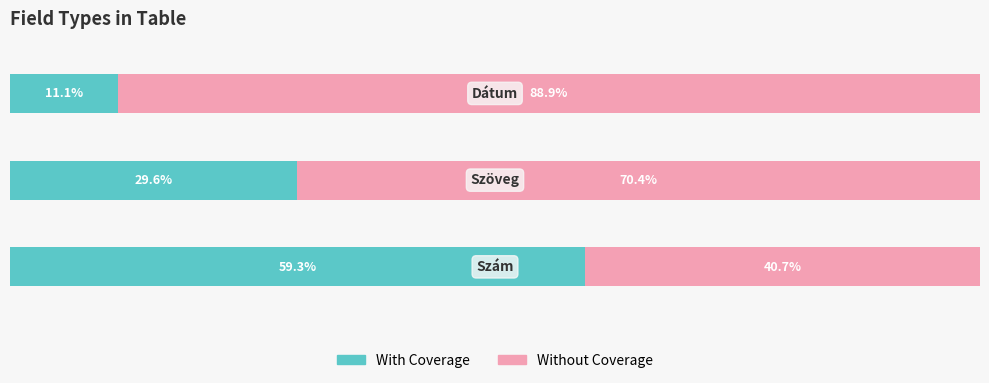

Reading right to left, list all the values displayed in this chart.

With Coverage: 2=11.1	1=29.6	0=59.3
Without Coverage: 2=88.9	1=70.4	0=40.7